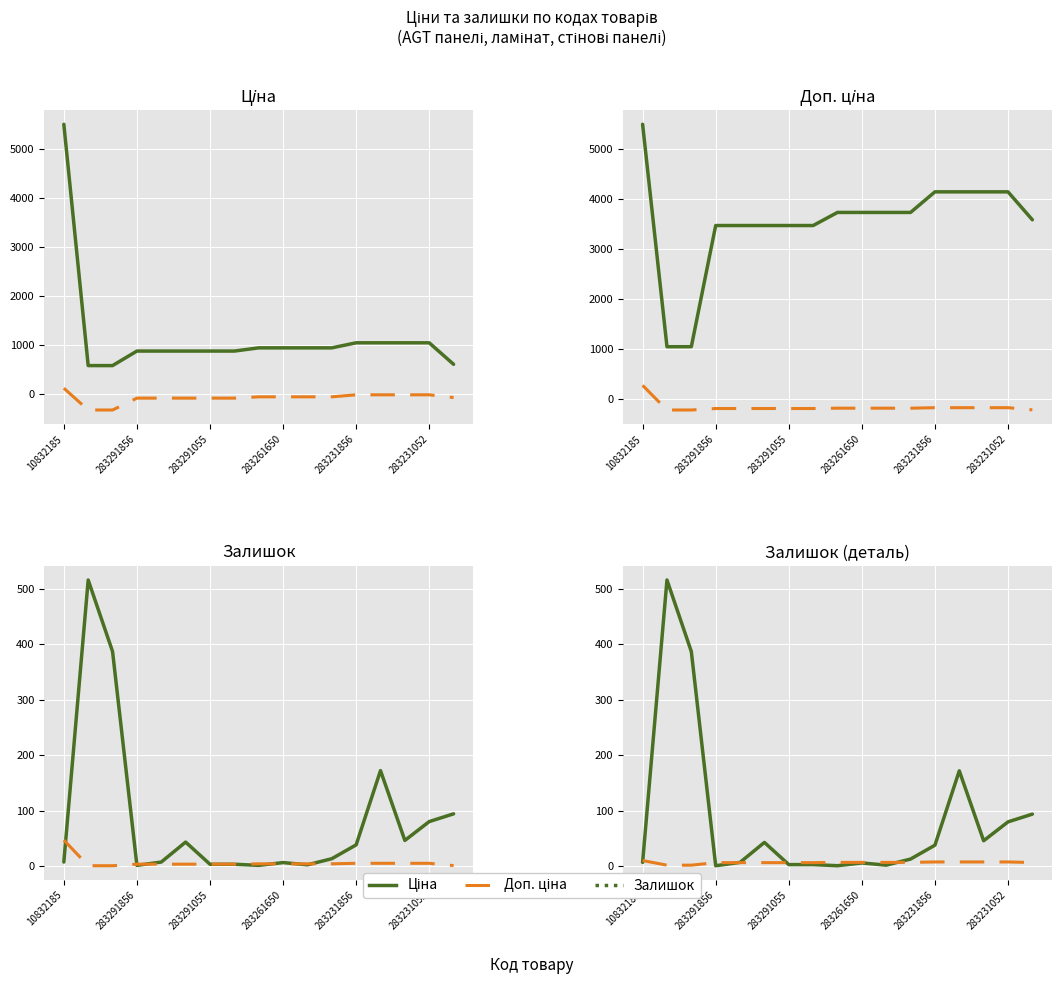

Is the value of Ціна (норм) at 10 greater than the value of Залишок at 14?

No